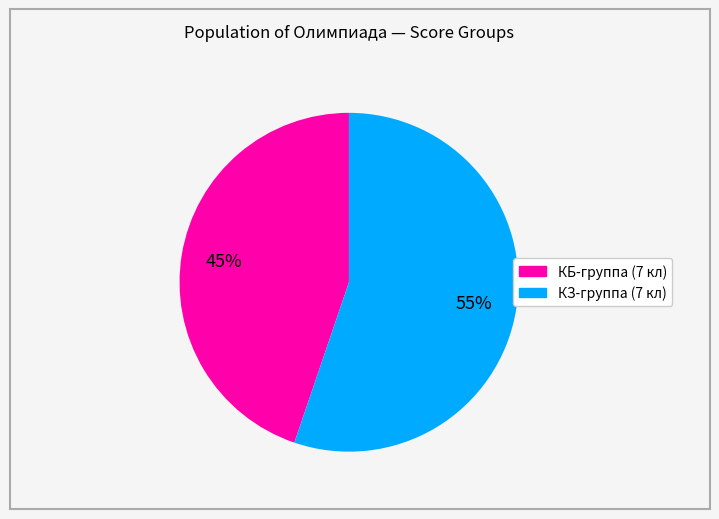

To the nearest percent, what is the difference between the largest and smallest slice percentages?

10%